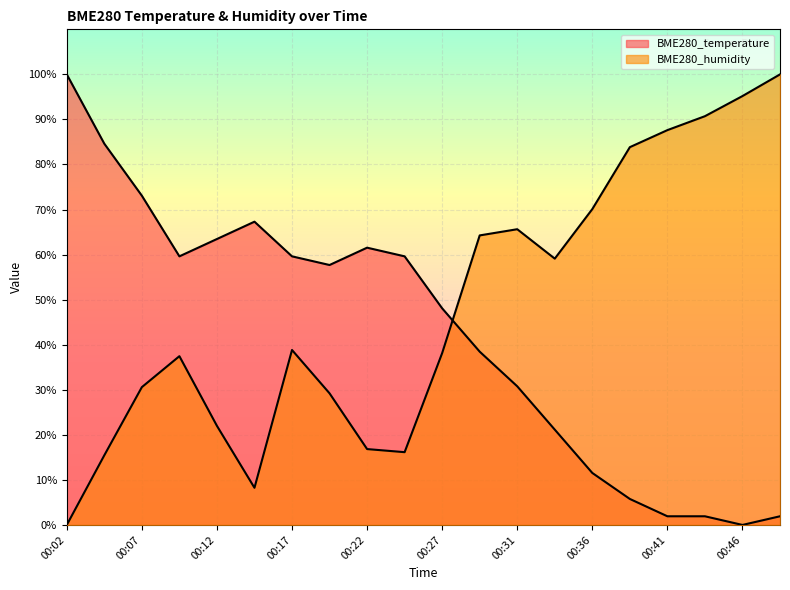

Where do BME280_temperature and BME280_humidity first cross each other?

00:27 and 00:29